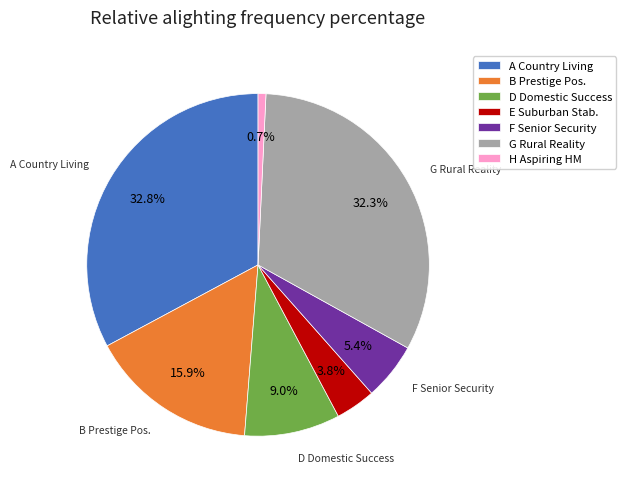

Is there any slice that represents more than half of the pie?

No